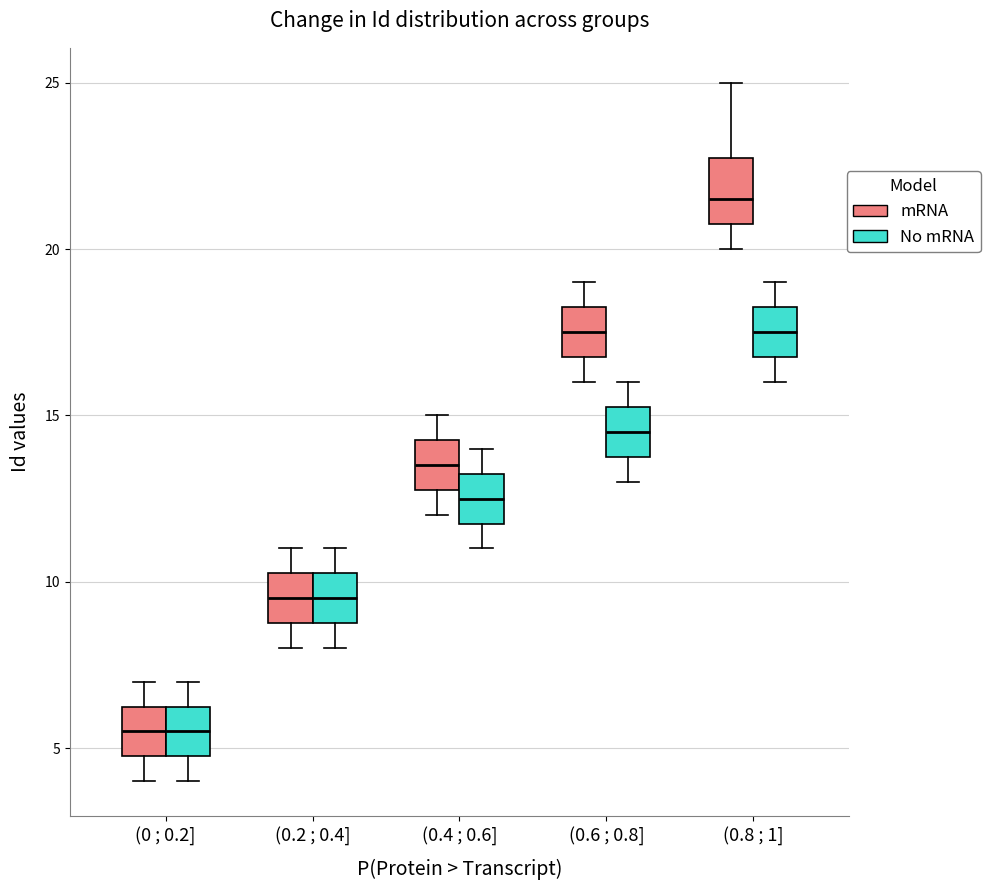

Which box is the tallest, from its lower edge to its upper edge?

(0.8 ; 1] (mRNA)